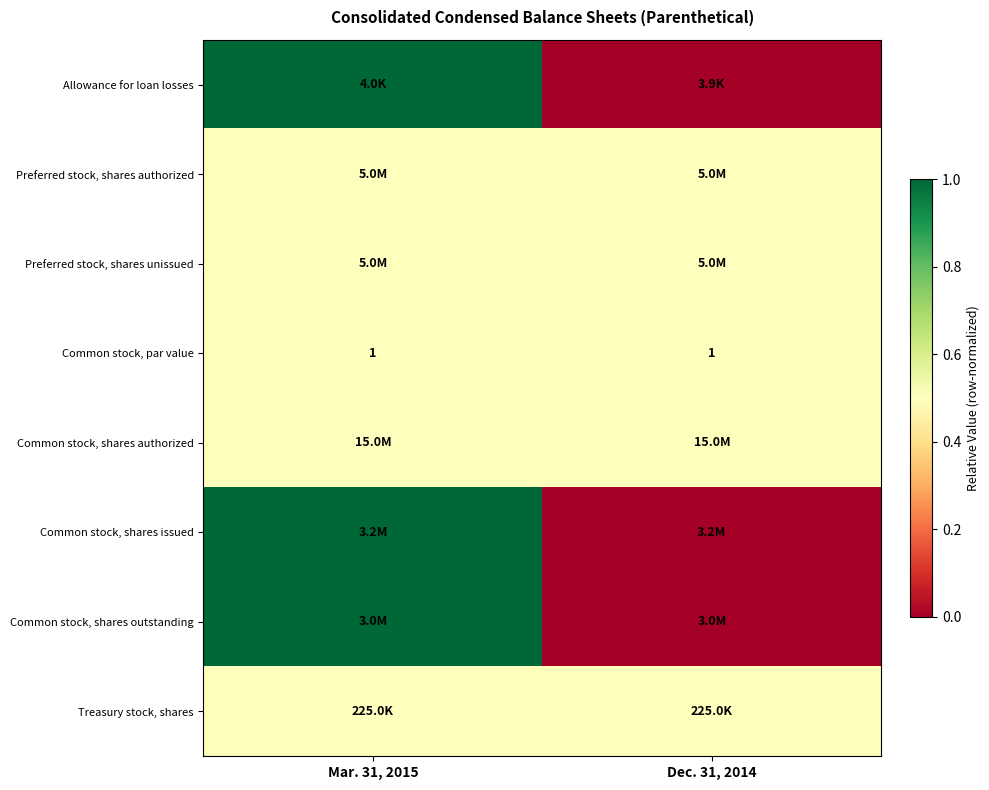

Is it true that Common stock, par value equals 1.4 at Mar. 31, 2015?

False